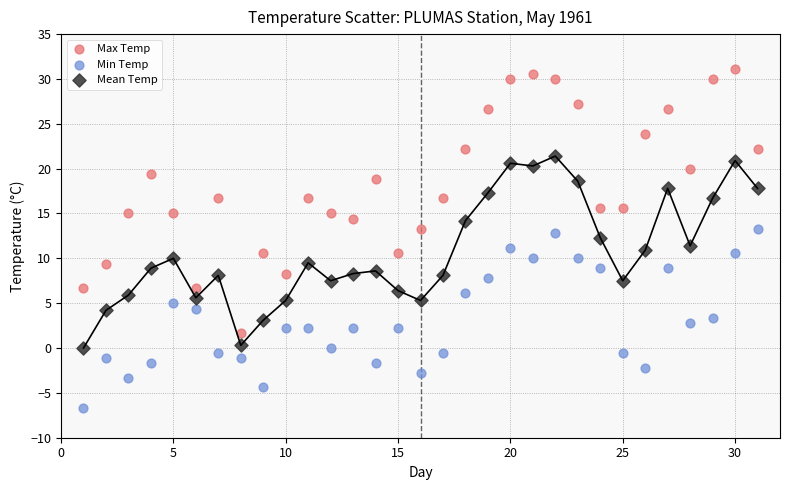

Across all data points, what is the range of X values (max minus min)?

30.0